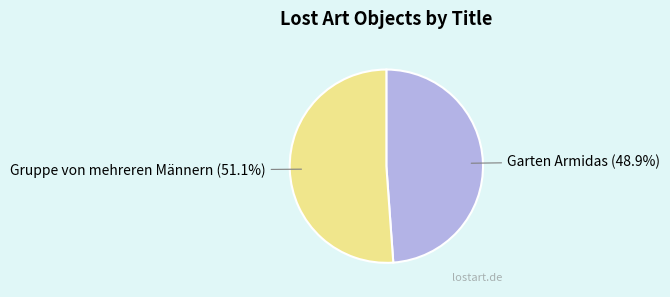

Which slice is the largest?

Gruppe von mehreren Männern